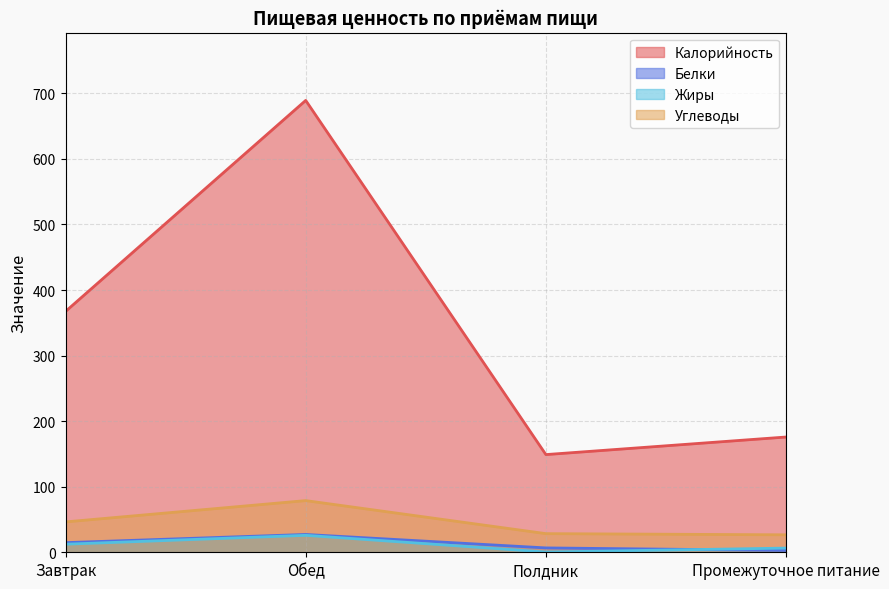

The value of Белки at Промежуточное питание is 2.8. True or false?

True